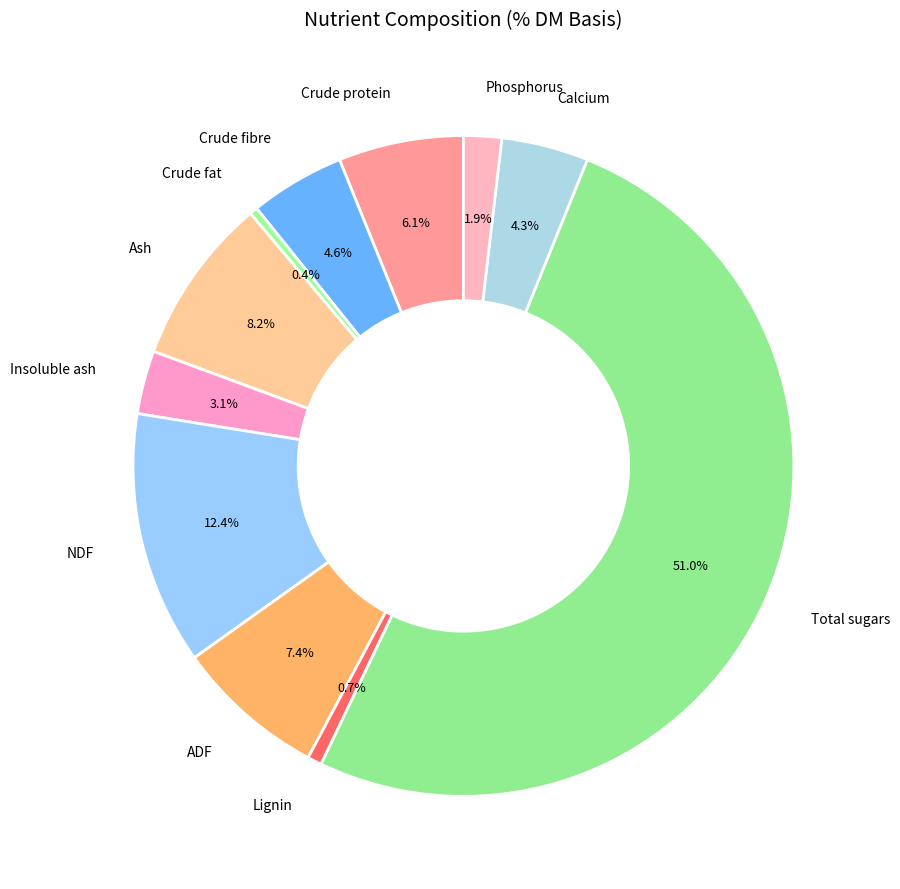

Which category accounts for the majority?

Total sugars